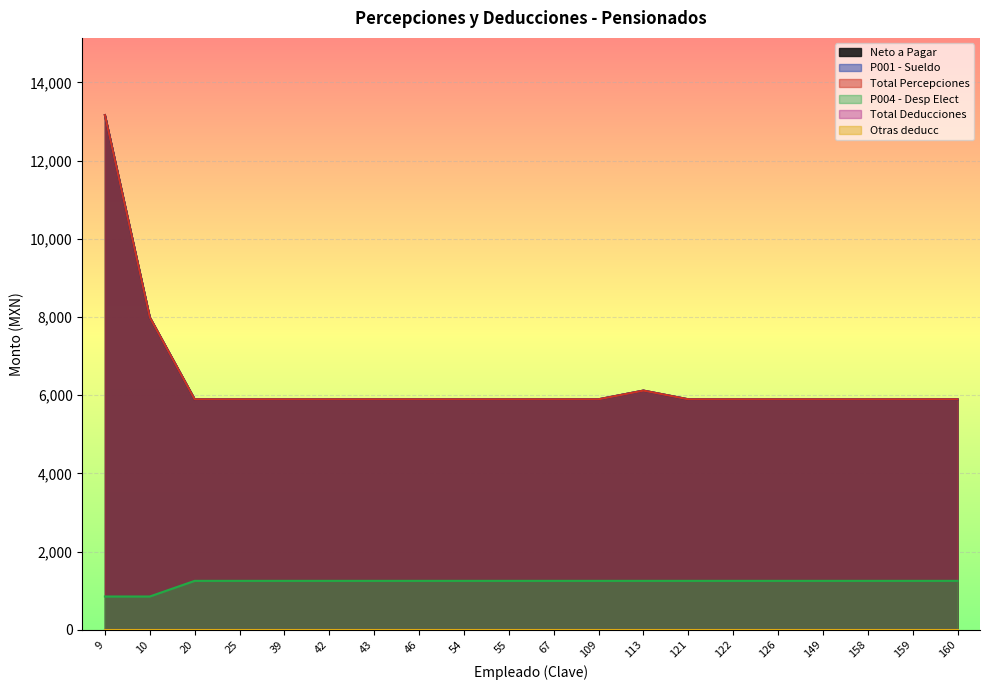

The value of Neto a Pagar at 160 is 2558.3. True or false?

False